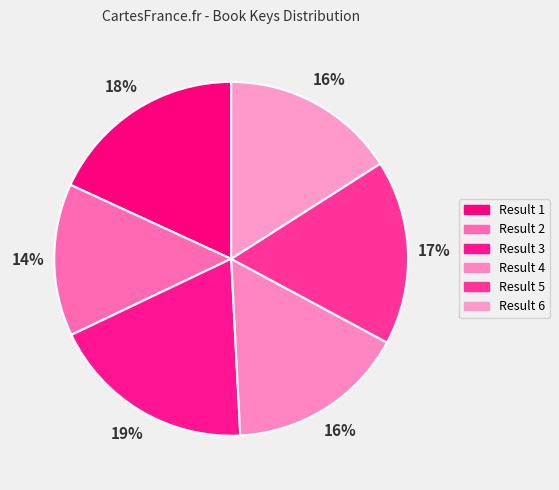

Does Result 2 account for over 50% of the chart?

No